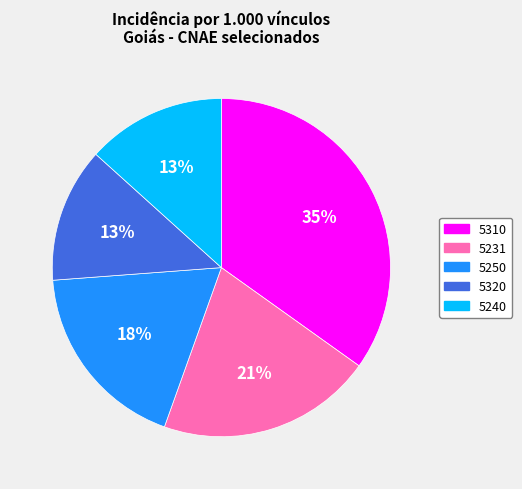

Do 5231 and 5240 together represent more than half of the pie?

No